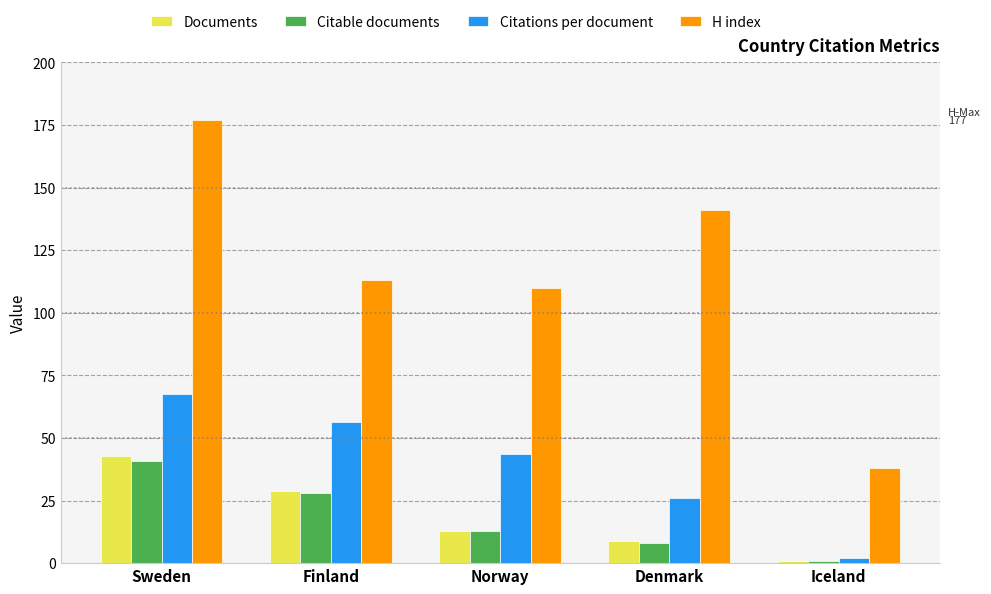

Reading left to right, extract all data points from this chart.

Documents: 43.0	29.0	13.0	9.0	1.0
Citable documents: 41.0	28.0	13.0	8.0	1.0
Citations per document: 67.6	56.5	43.6	25.9	2.0
H index: 177.0	113.0	110.0	141.0	38.0